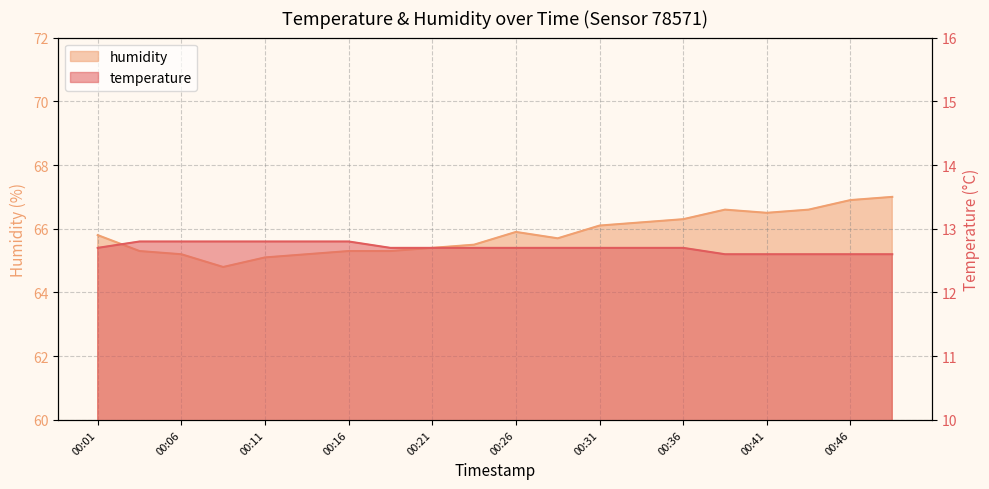

Does the chart display data point markers on the line(s)?

No